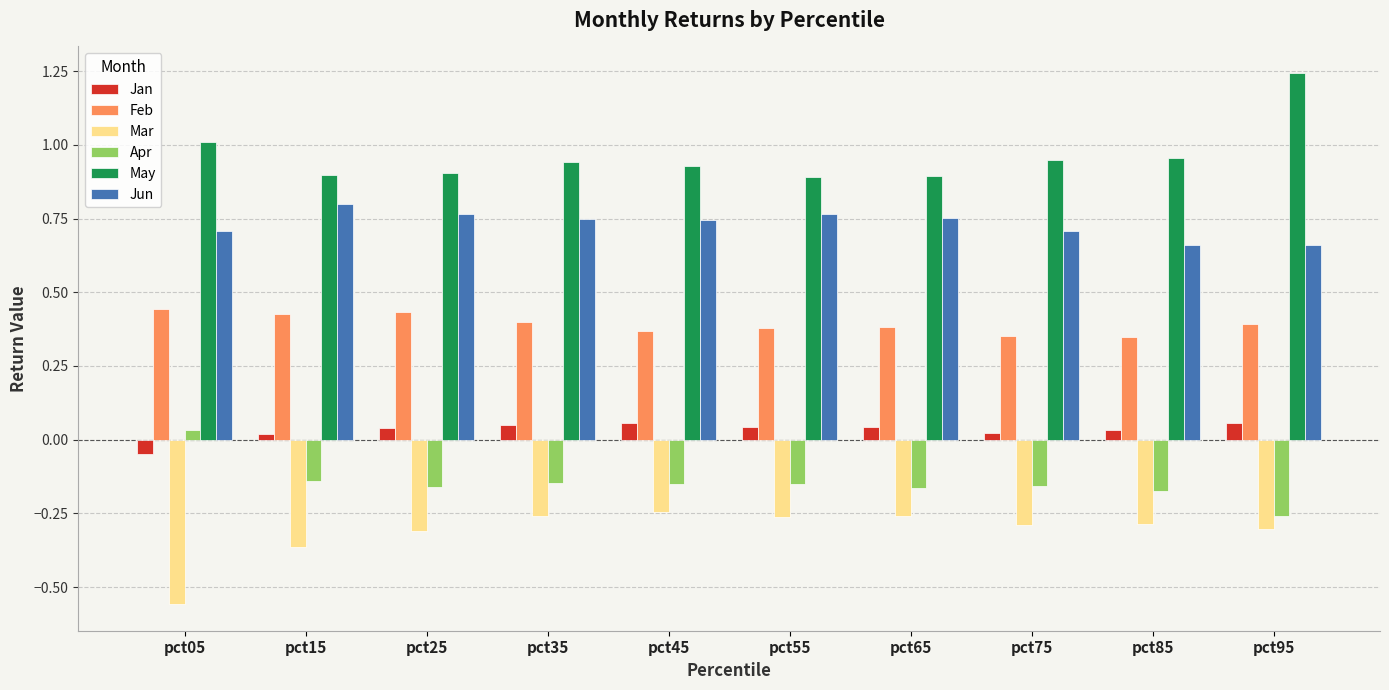

What are all the series names shown in the legend?

Jan, Feb, Mar, Apr, May, Jun